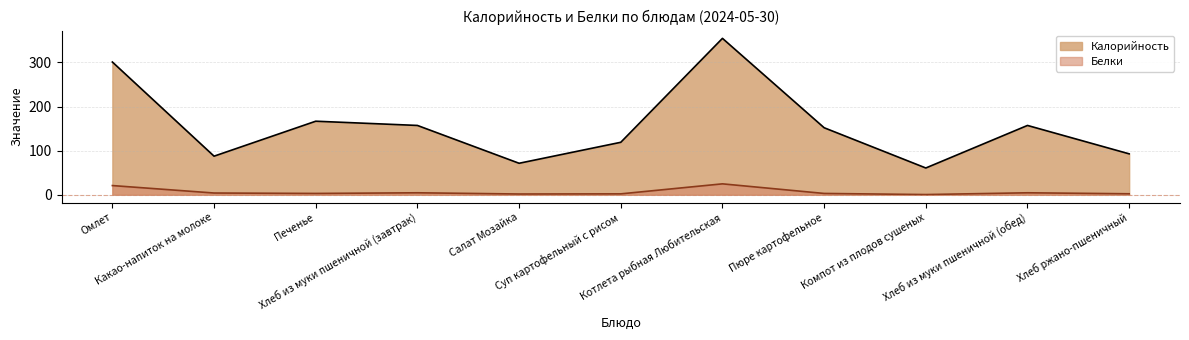

What is the maximum value shown in the chart?

354.7